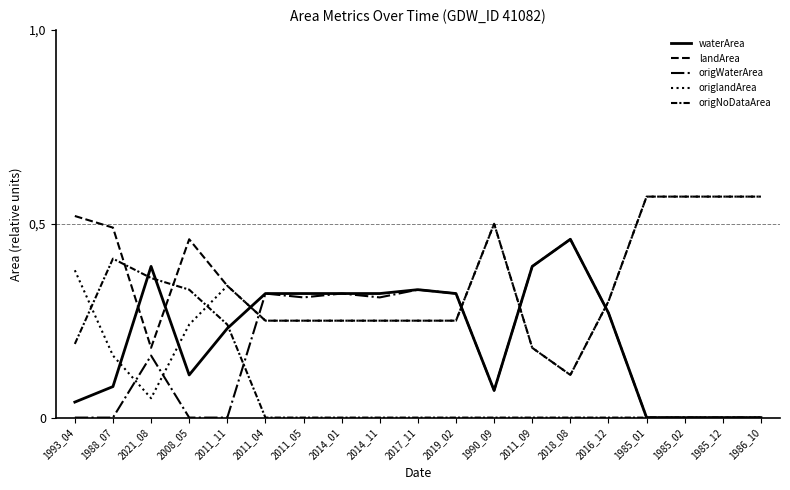

True or false: landArea has more than 0 points higher than both neighbors.

True